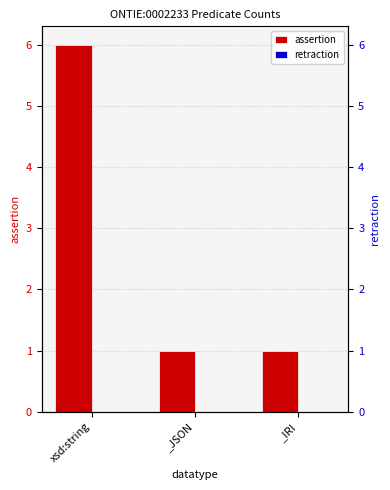

At which label is retraction closest to 0?

xsd:string